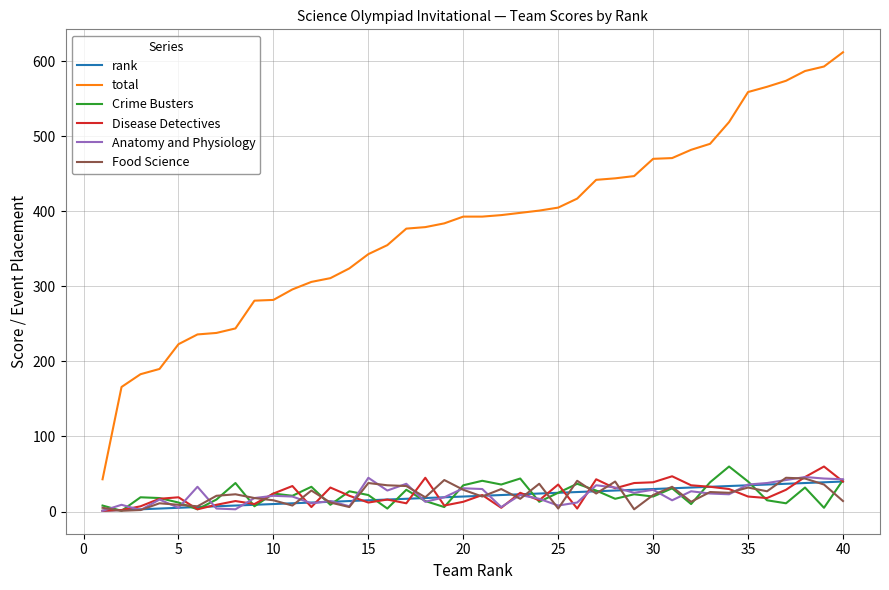

Which series has the largest total across all categories?

total